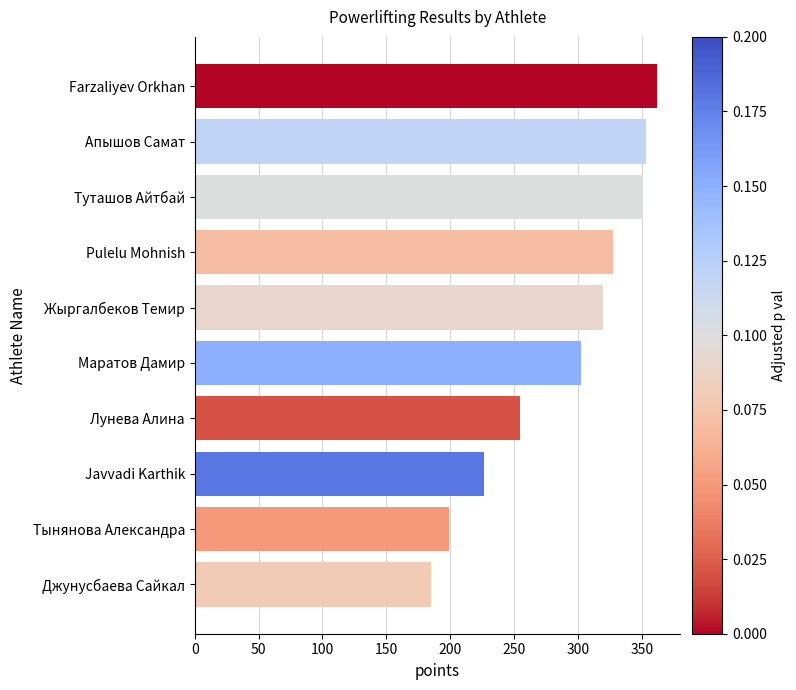

True or false: the data shows 219.8 at Pulelu Mohnish.

False